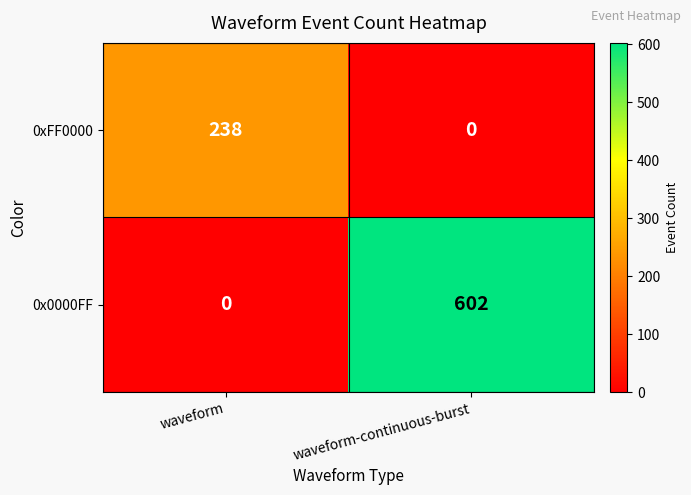

What is the spread (max minus min) of values at waveform?

238